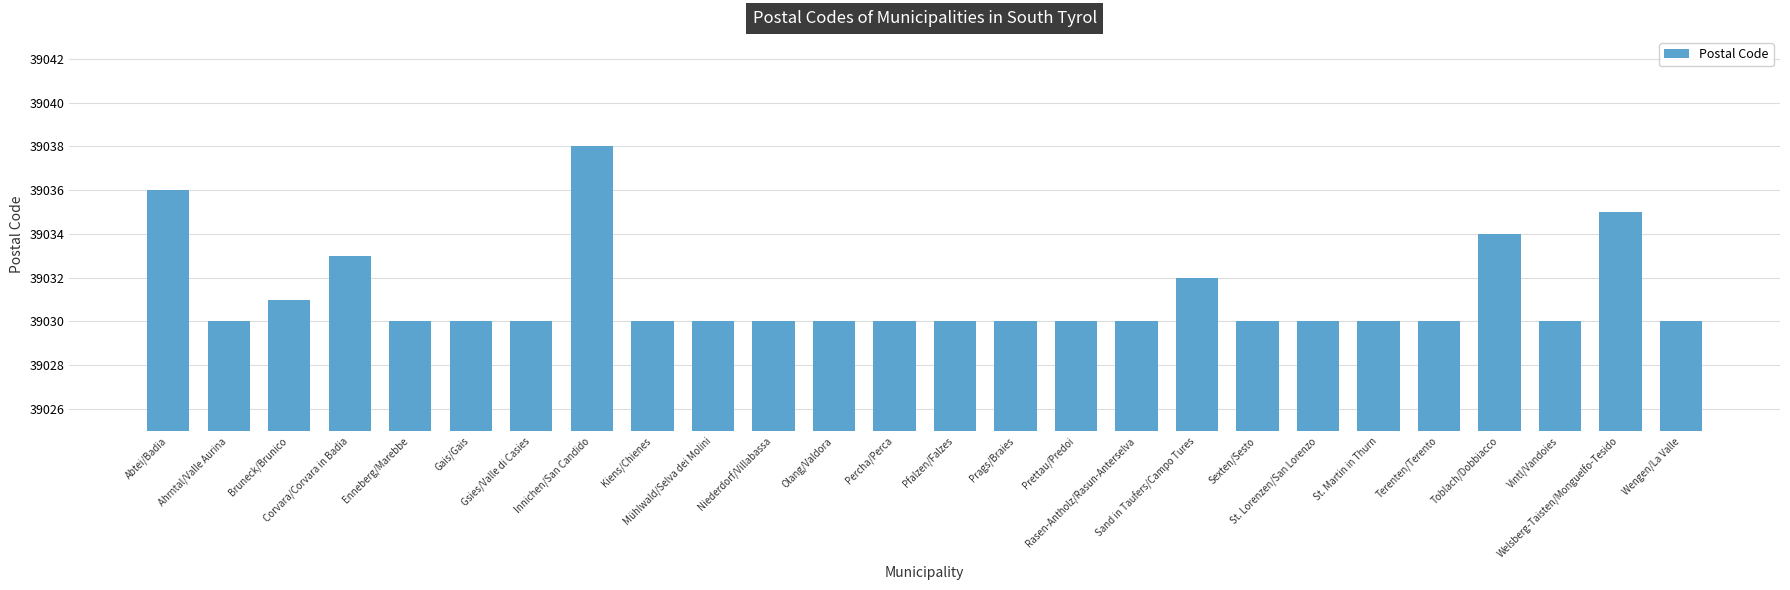

The chart shows a value of 8066 at Corvara/Corvara in Badia. True or false?

False